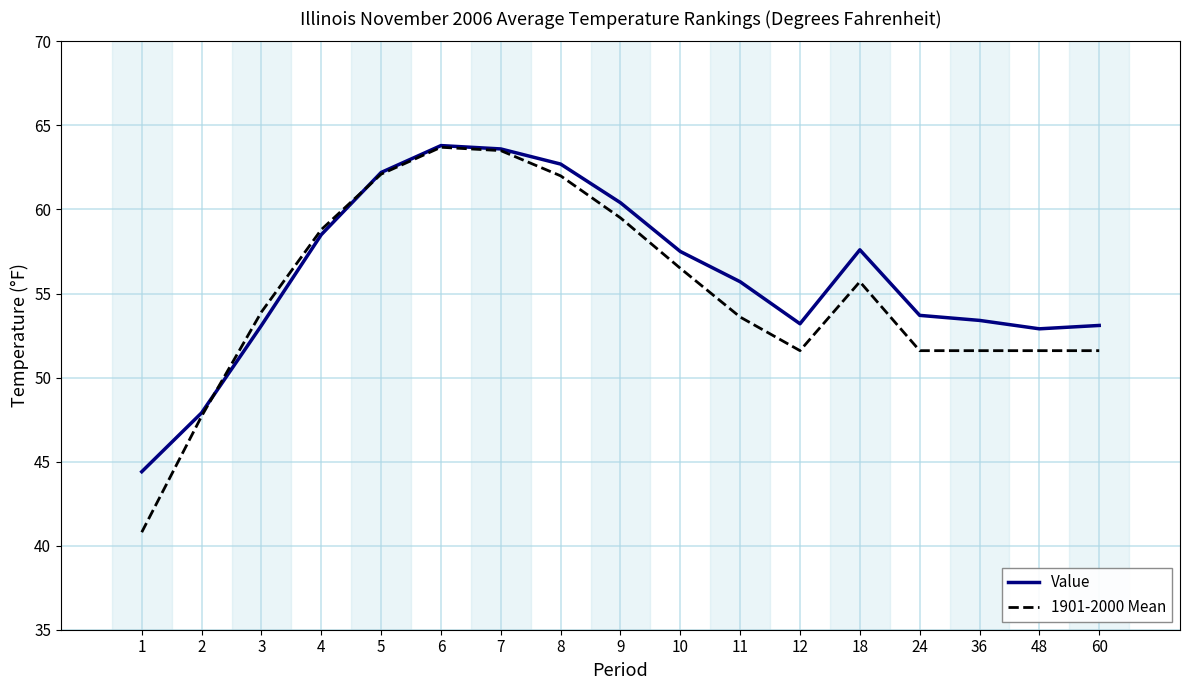

Which series has the largest total across all categories?

Value